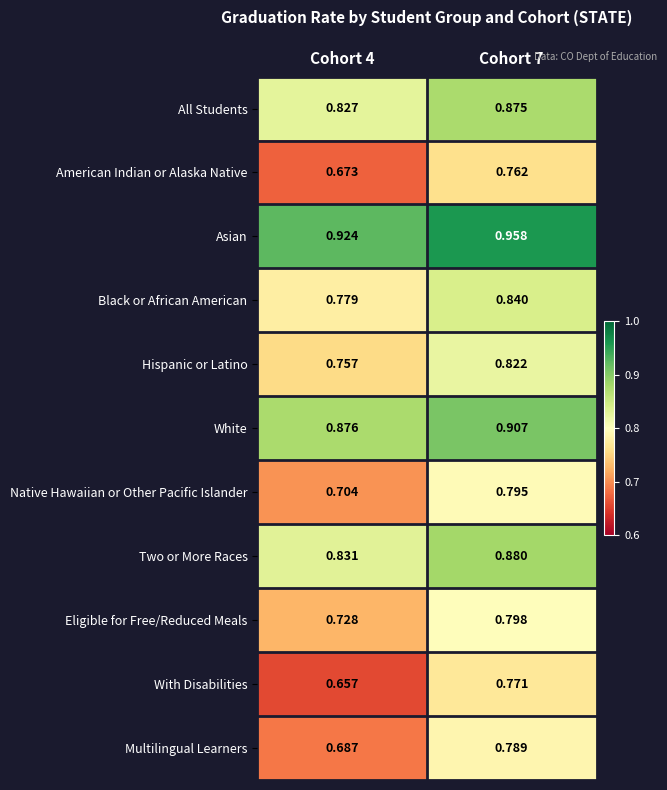

What is the total value across all series at Cohort 7?

9.2